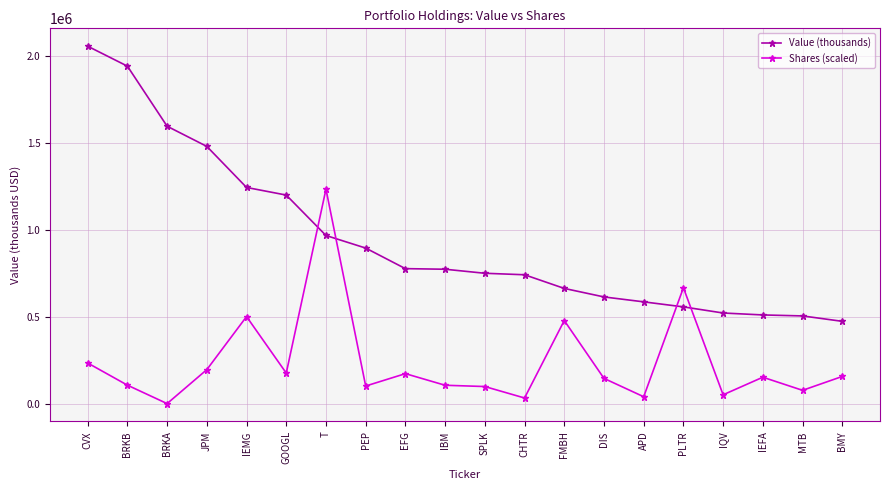

True or false: Value (thousands) has a value of 1000924.8 at SPLK.

False